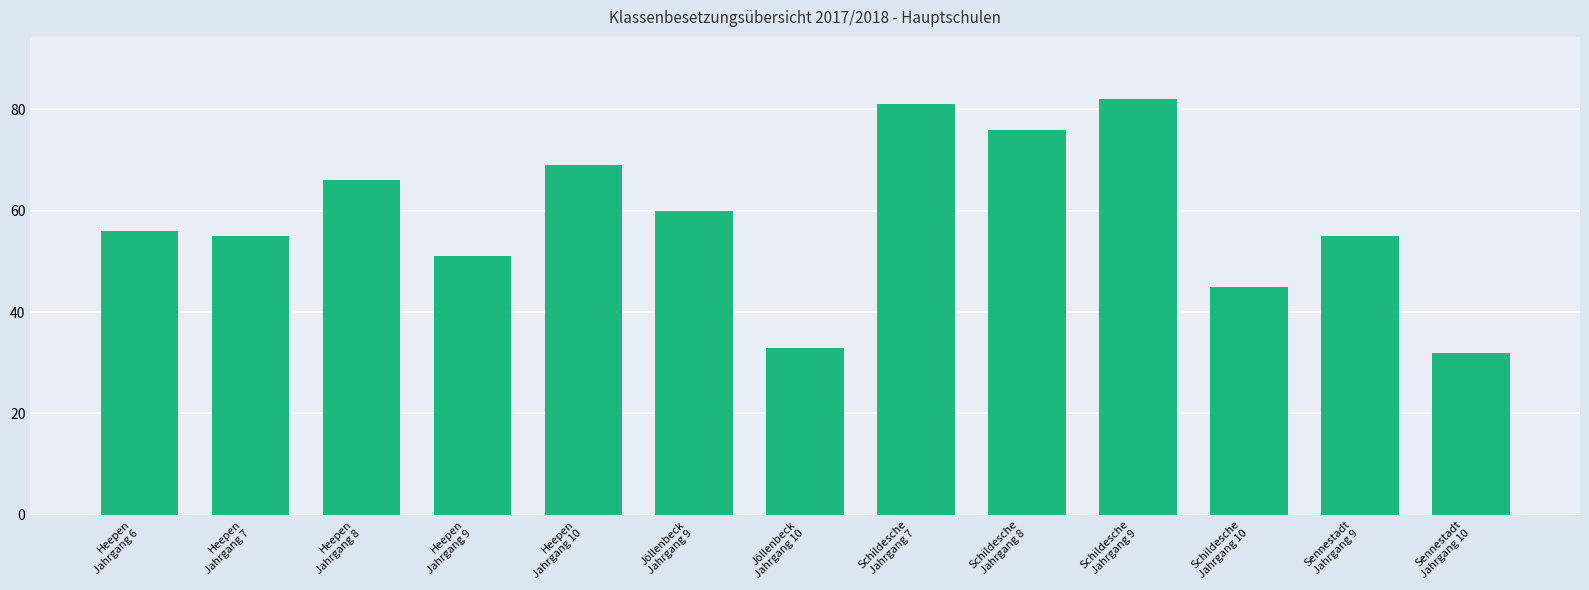

Reading right to left, transcribe all the data shown in this chart.

32	55	45	82	76	81	33	60	69	51	66	55	56